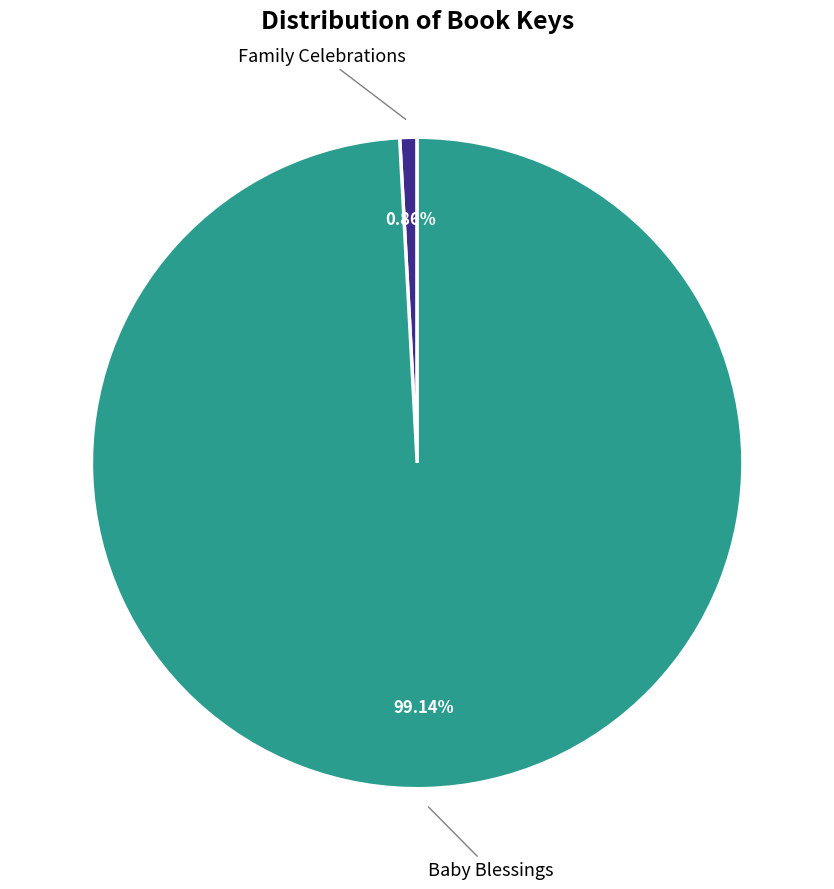

Which slice is the smallest?

Family Celebrations